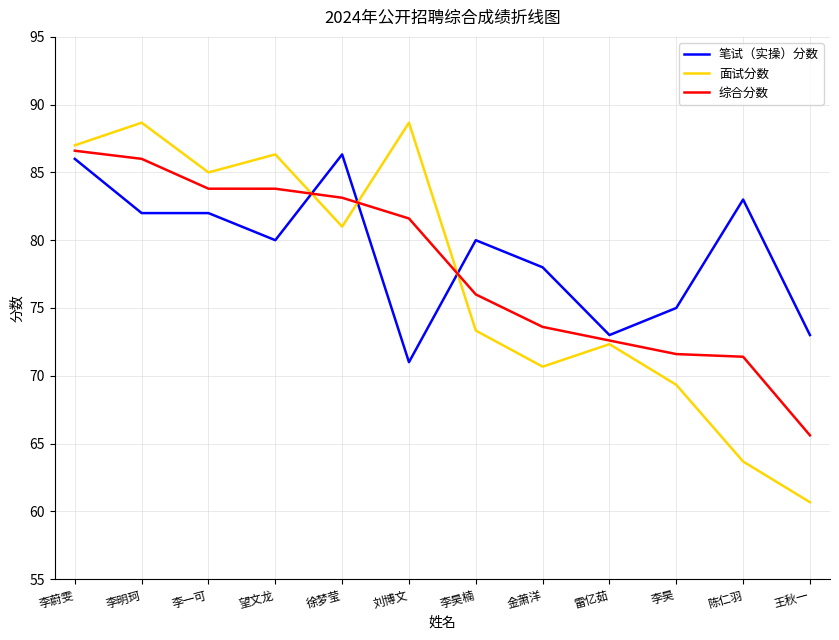

At which category does 面试分数 reach its first local peak?

李明珂